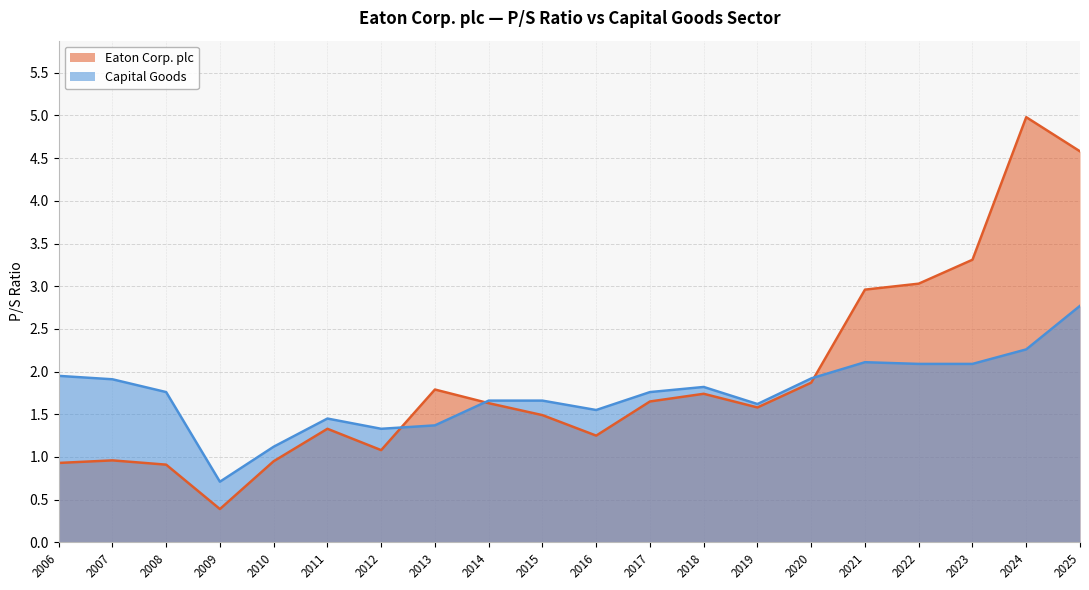

Rank the series by their maximum value, from highest to lowest.

Eaton Corp. plc, Capital Goods